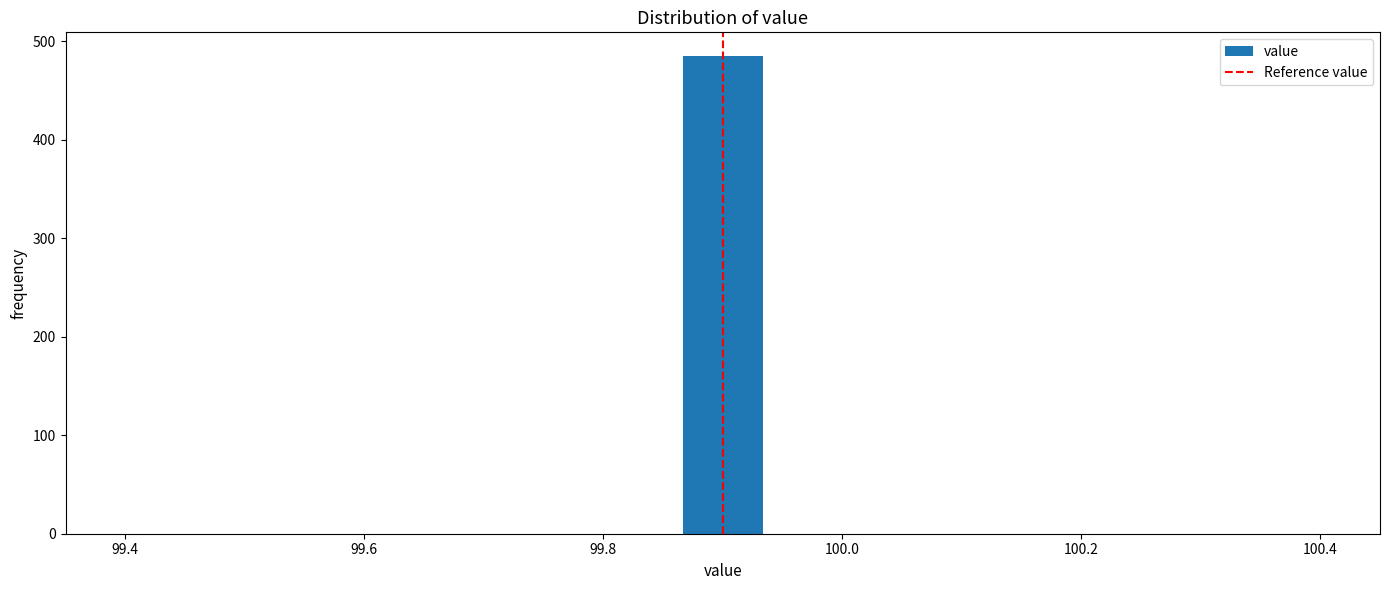

Read against the x-axis, roughly where is the centre of the tallest bar?

99.90